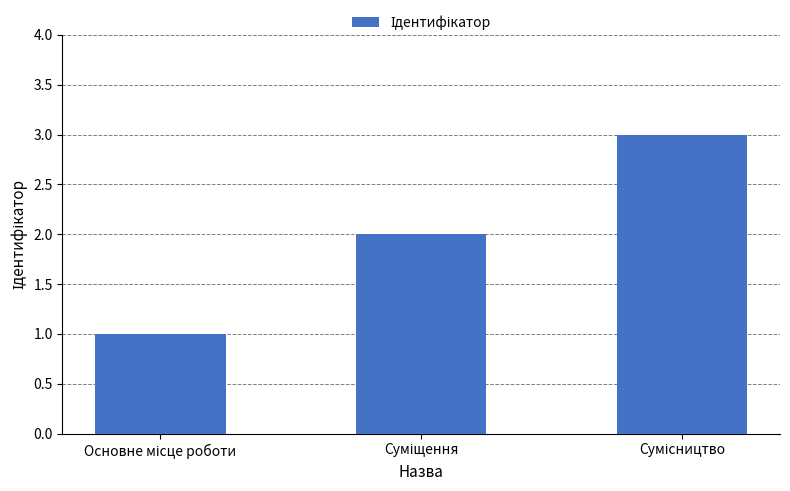

What is the difference between the maximum and second lowest values?

1